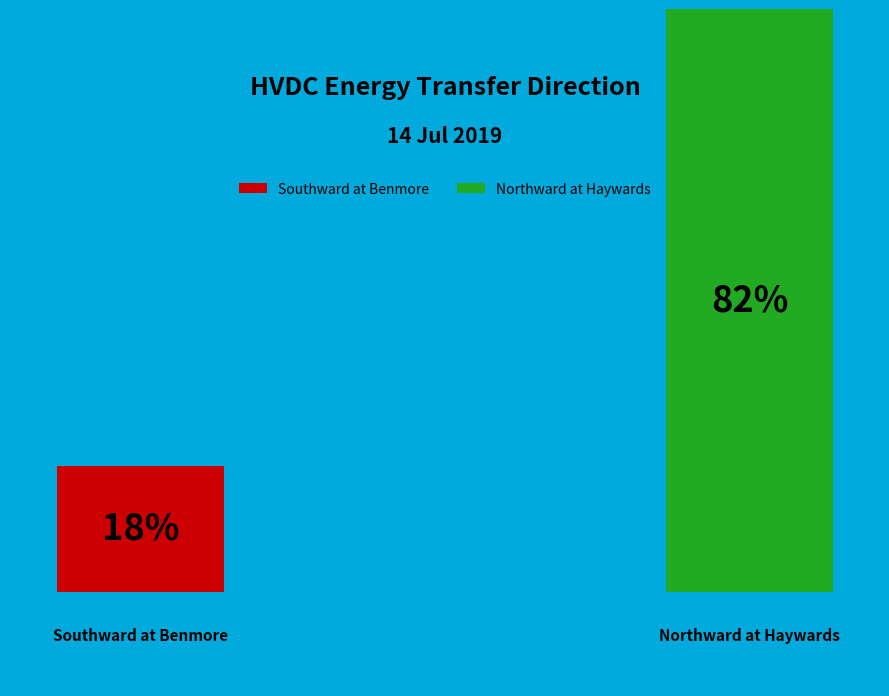

What is the largest slice in the pie chart?

Northward at Haywards